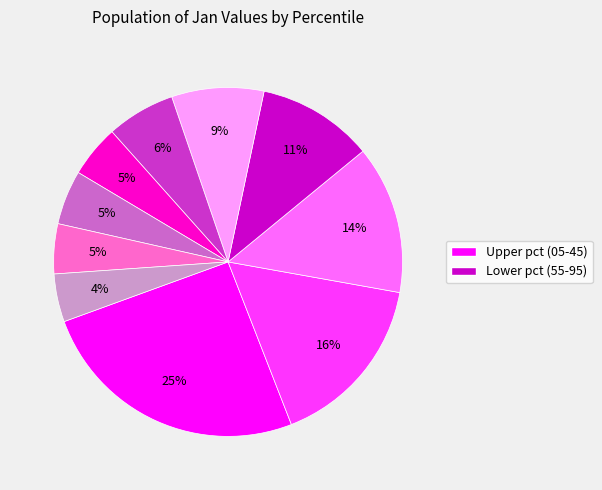

To the nearest percent, what is the difference between the largest and smallest slice percentages?

21%